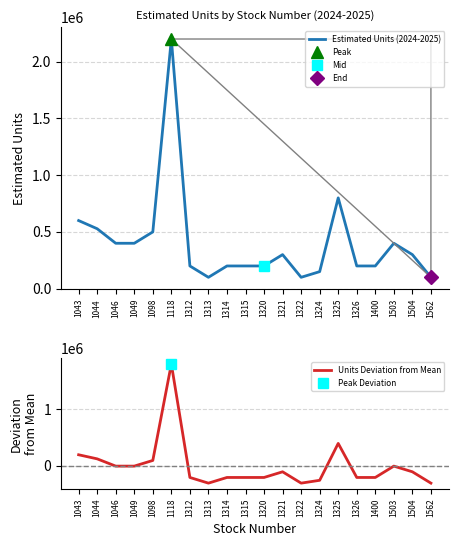

True or false: Units Deviation from Mean has a value of -71641 at 1321.

False